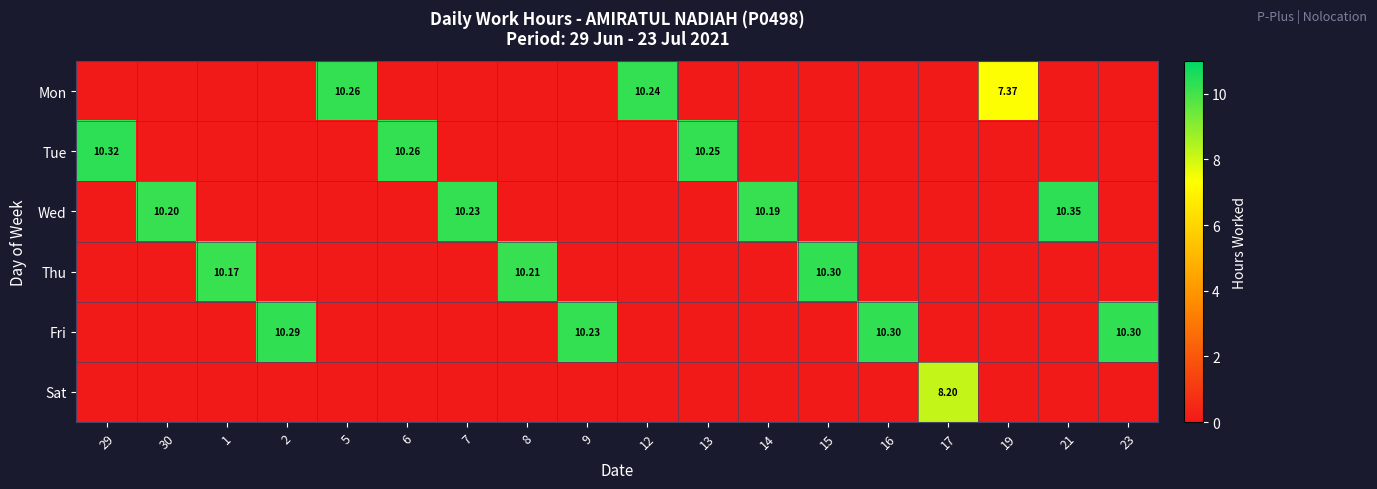

Which series has the largest total across all categories?

Fri